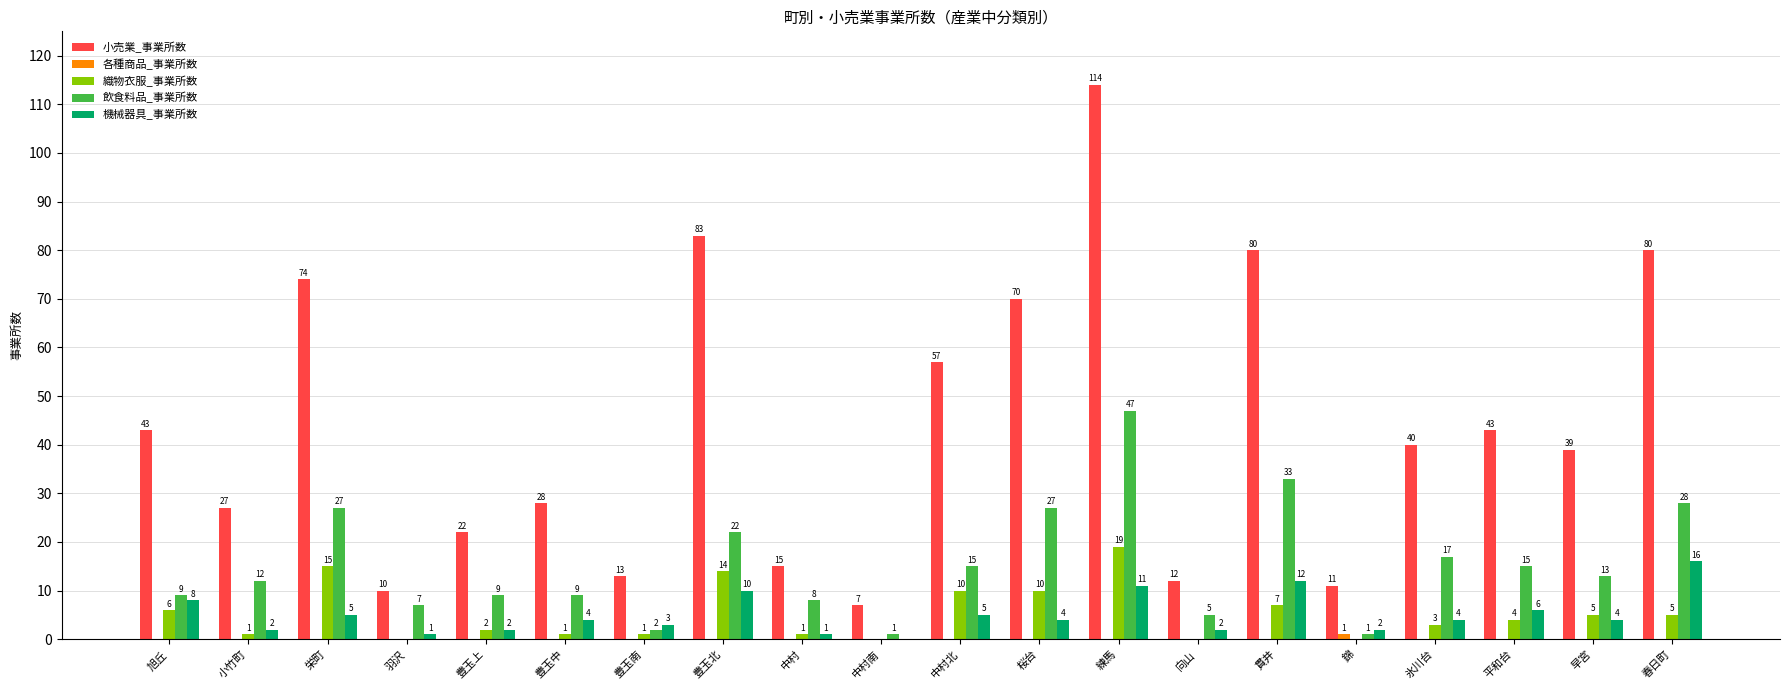

Count the number of data series in this chart.

5